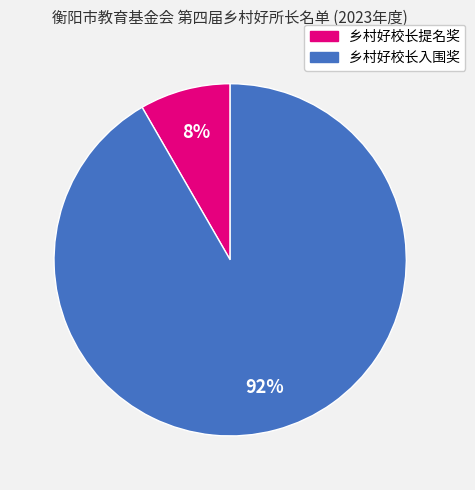

To the nearest percent, what portion does 乡村好校长入围奖 represent?

92%